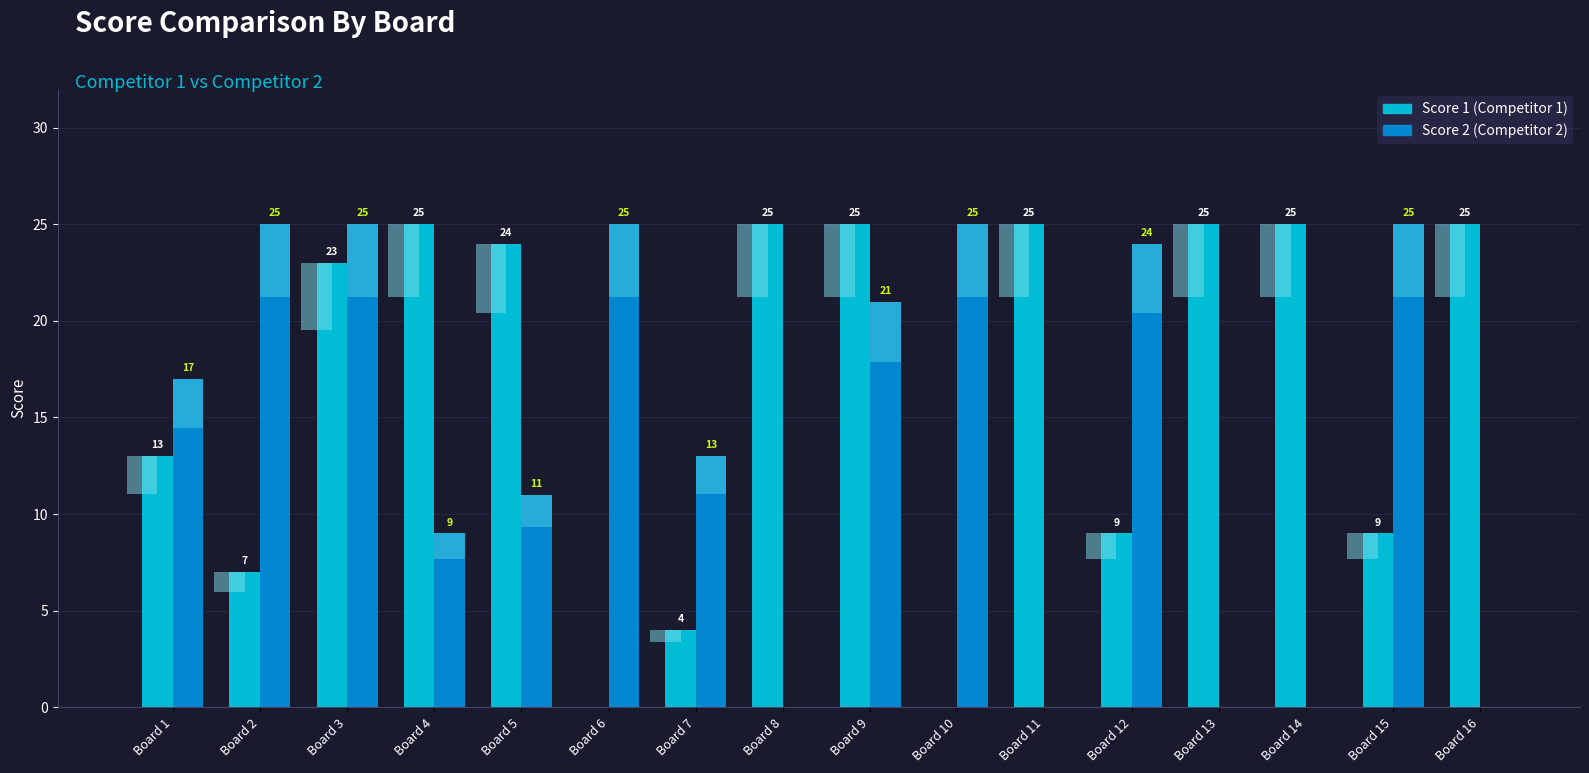

Where is Score 2 nearest to the value 12?

Board 5